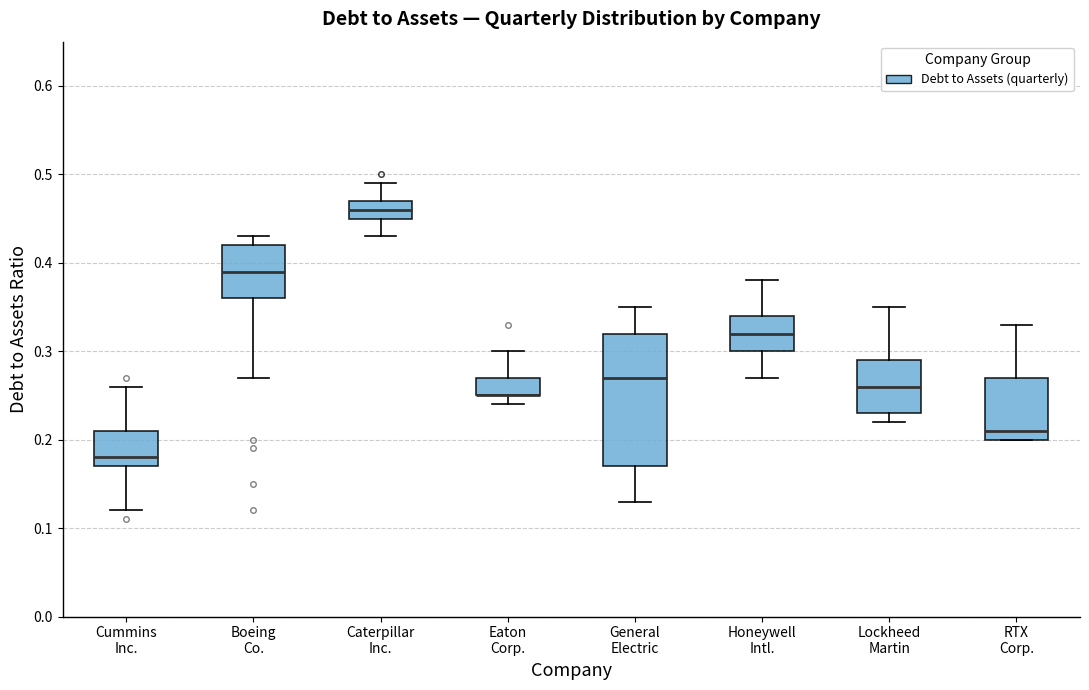

Where does the lower whisker of the box for Boeing Co. end on the y-axis? The values are not printed on the chart, so give them approximately, as read against the axis.

0.27